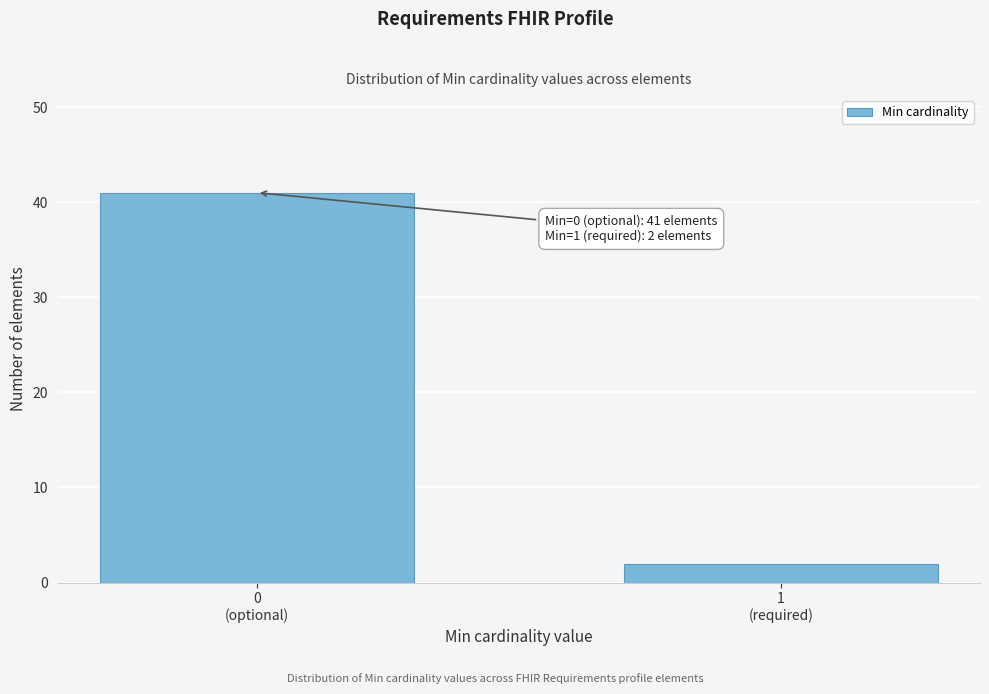

Reading left to right, transcribe all the data shown in this chart.

41	2